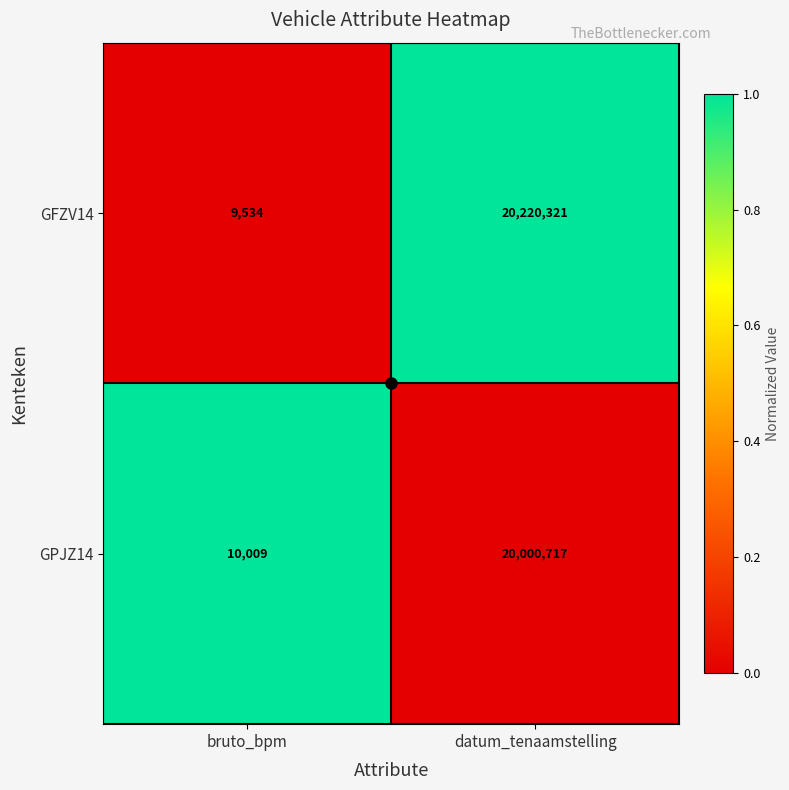

How many categories are shown in the chart?

2